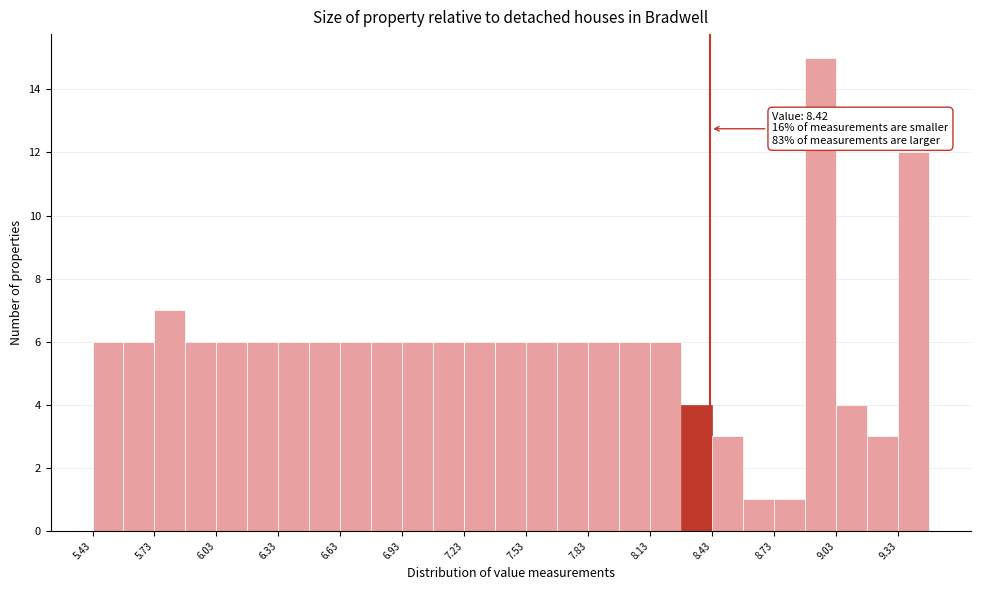

Around what value on the x-axis is the tallest bar? Give the approximate position of its centre, as read against the axis.

8.95